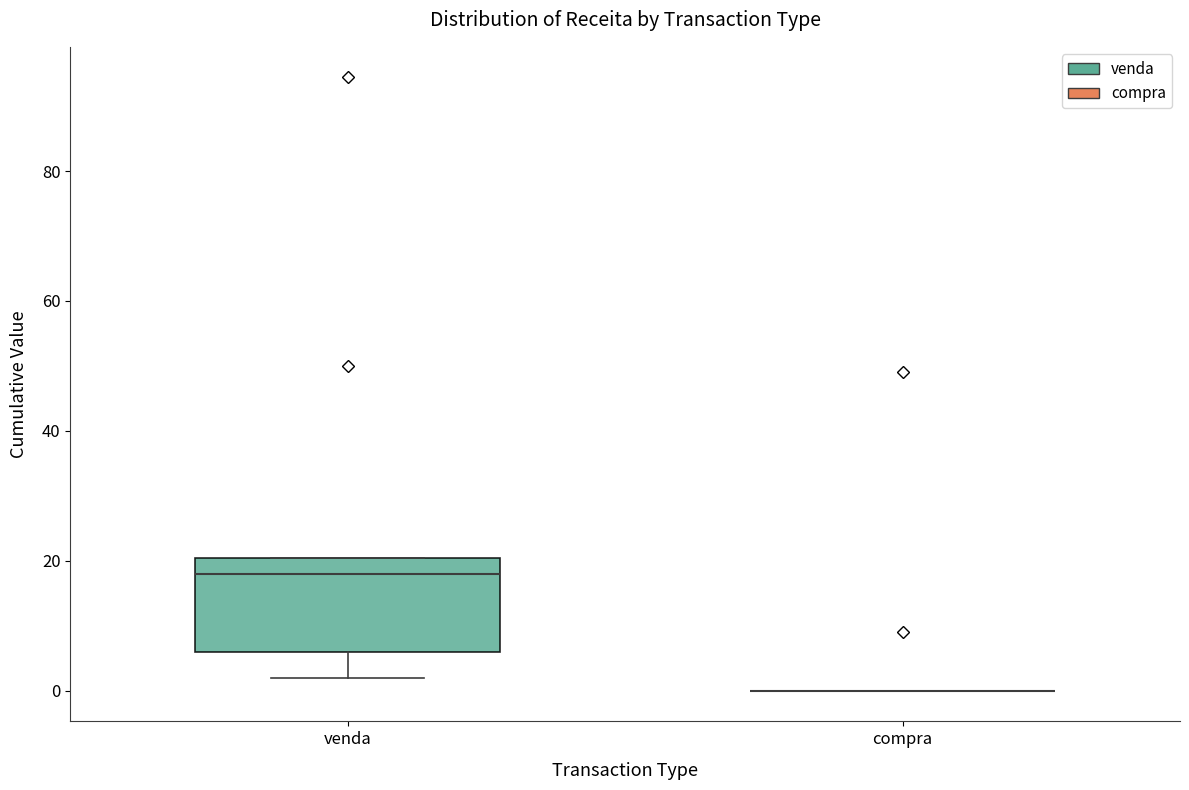

Reading left to right, transcribe this box plot: for each box, give where its median line is, the range the box spans, and where its two whiskers end, as read against the y-axis. The values are not printed on the chart, so give them approximately, as read against the axis.

venda: median 18, box 6 to 20, whiskers 2 to 20
compra: box collapsed to a line at 0, whiskers 0 to 0